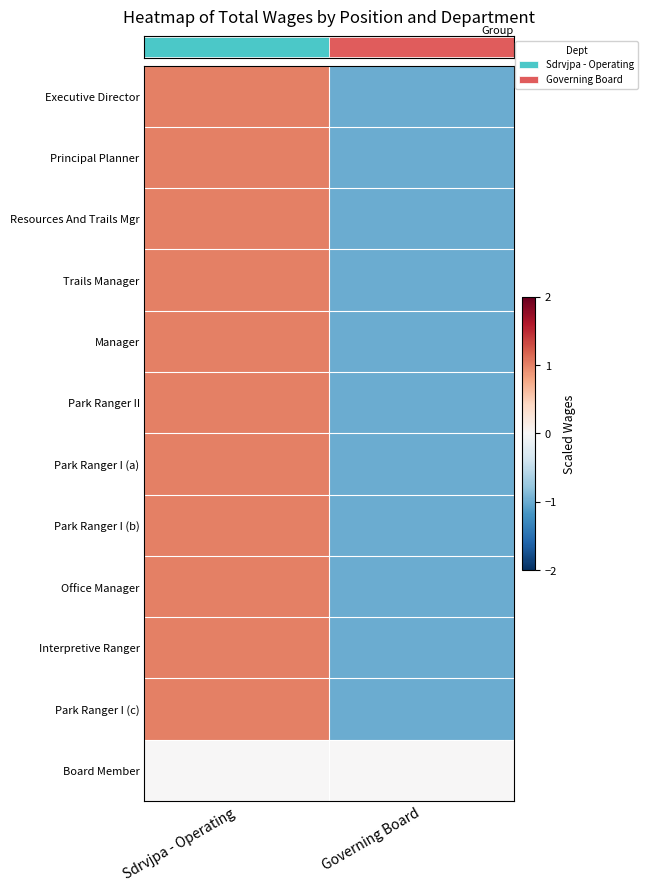

What is the spread (max minus min) of values at Sdrvjpa - Operating?

1